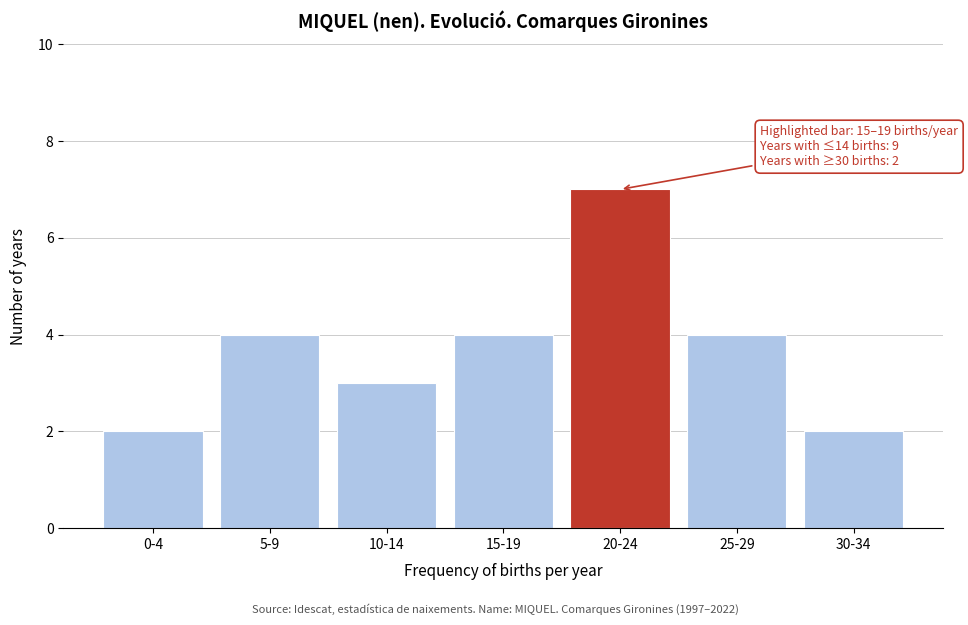

Reading right to left, what are all the values shown in this chart?

30-34=2	25-29=4	20-24=7	15-19=4	10-14=3	5-9=4	0-4=2